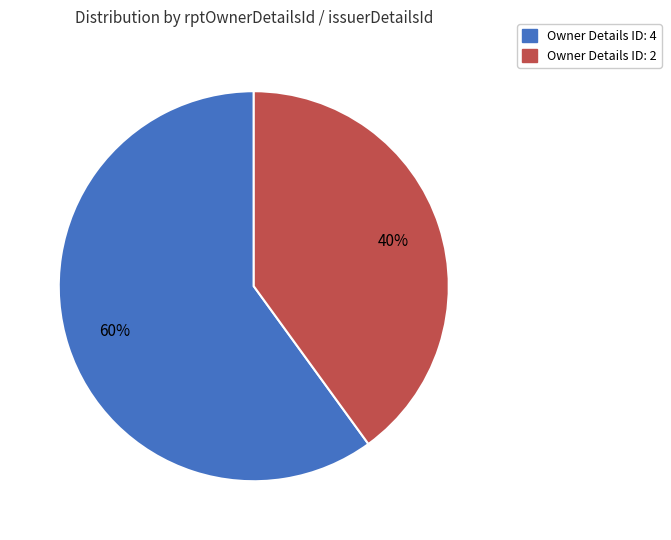

Combined, do Owner Details ID: 2 and Owner Details ID: 4 account for over 50%?

Yes